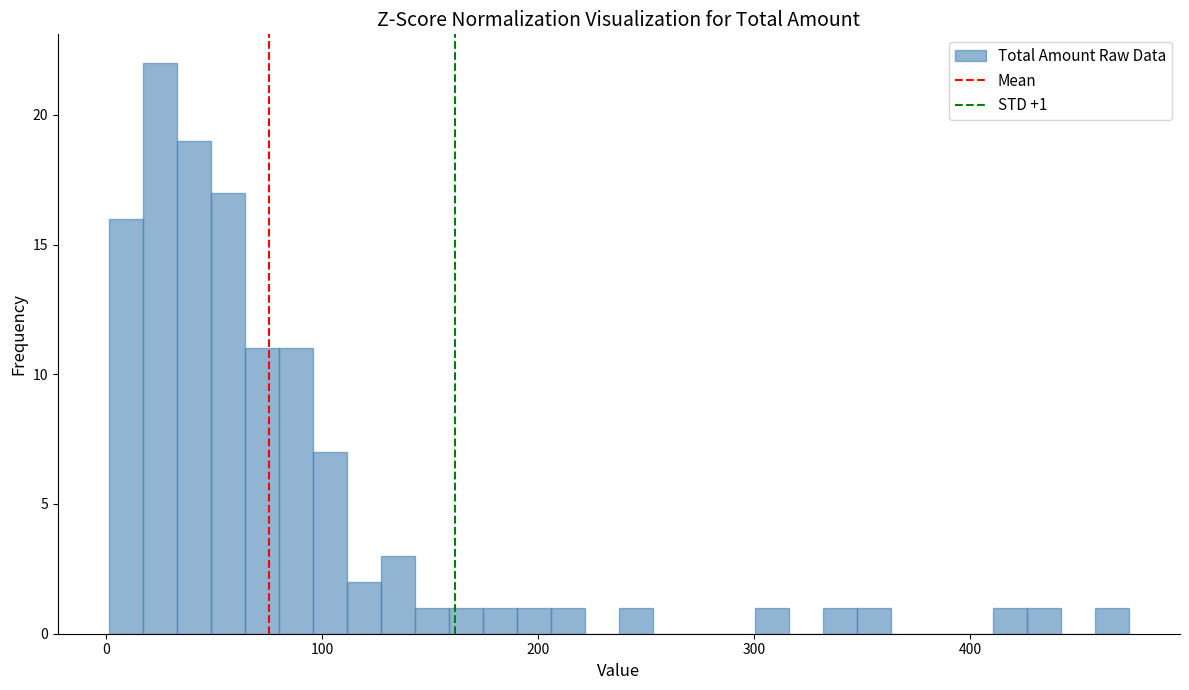

Read against the x-axis, roughly where is the centre of the tallest bar?

20